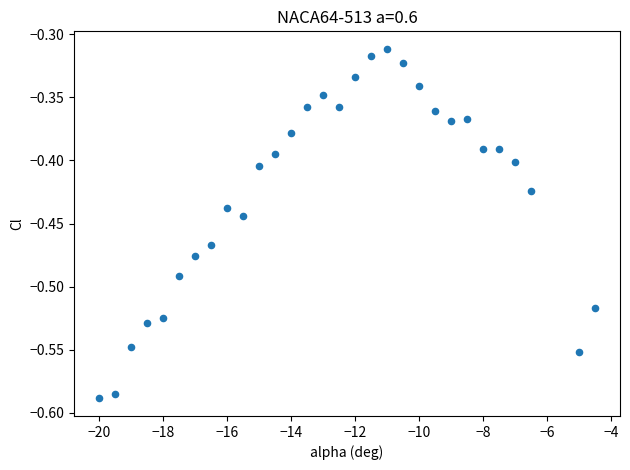

What is the range of X values (max minus min)?

15.5